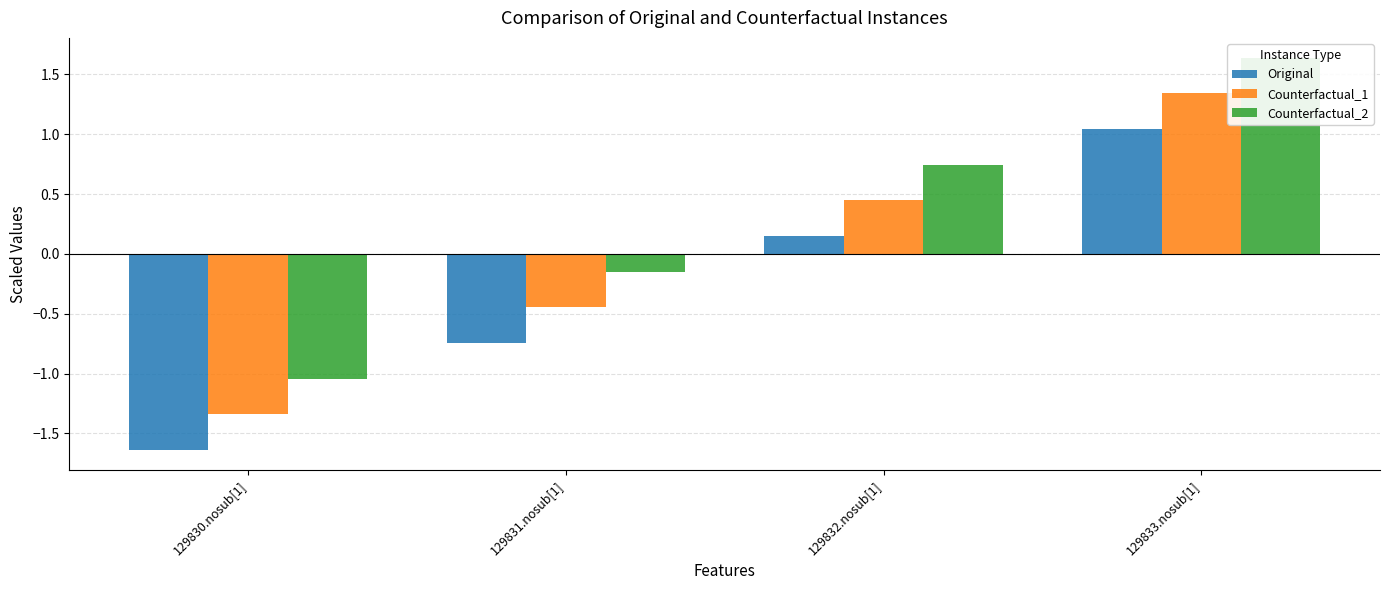

How many values in Counterfactual_1 are above zero?

2